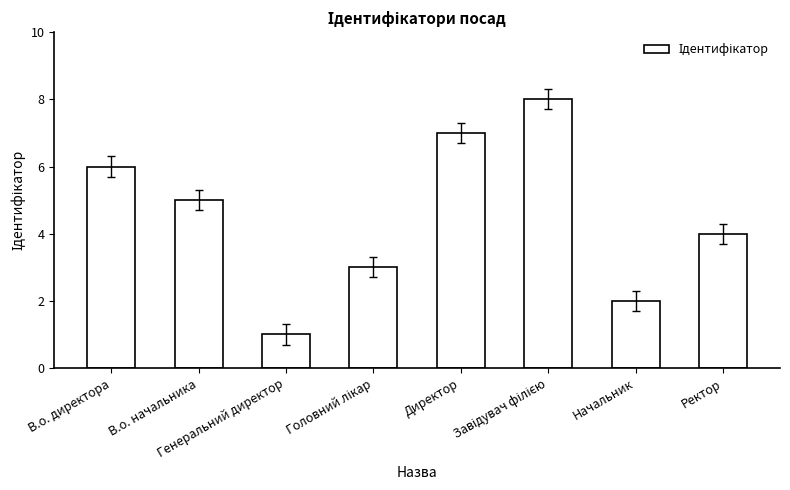

What position from the right is Генеральний директор?

6